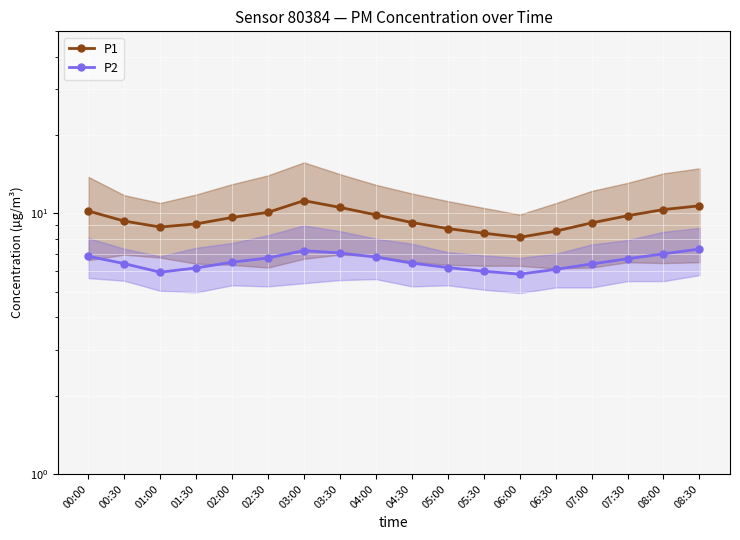

In P2, how many points are lower than both neighbors (excluding endpoints)?

2